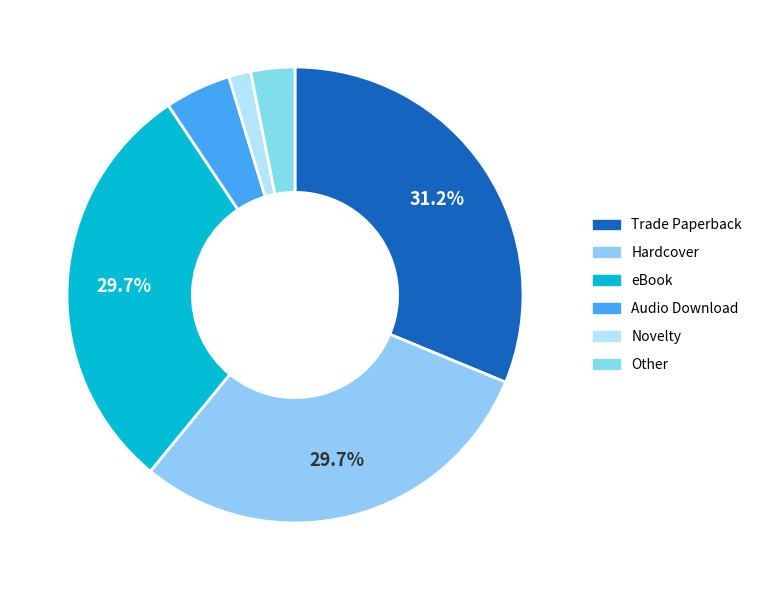

Is it true that Hardcover is 30% of the pie?

True